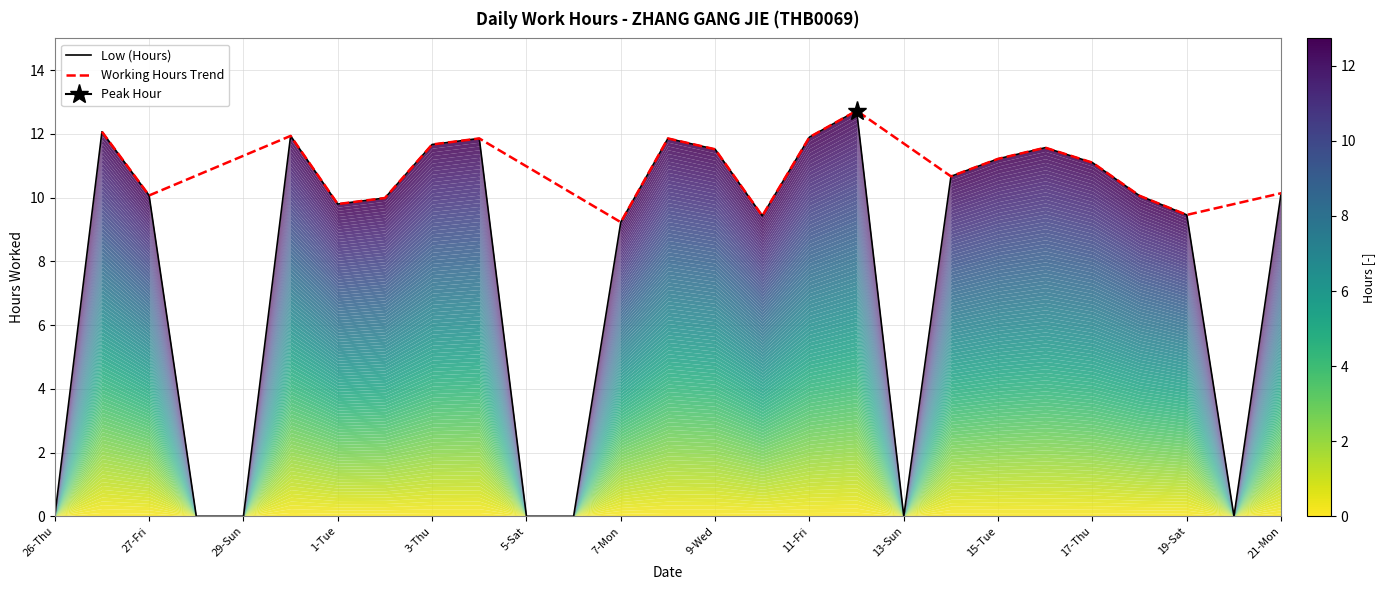

List the labels in order of value, smallest first.

26-Thu, 28-Sat, 29-Sun, 5-Sat, 6-Sun, 13-Sun, 20-Sun, 7-Mon, 10-Thu, 19-Sat, 1-Tue, 2-Wed, 18-Fri, 27-Fri, 21-Mon, 14-Mon, 17-Thu, 15-Tue, 9-Wed, 16-Wed, 3-Thu, 4-Fri, 8-Tue, 11-Fri, 30-Mon, 26-Thu, 12-Sat